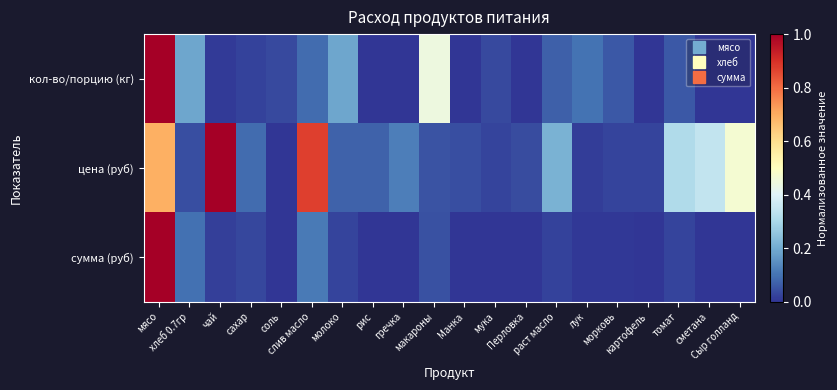

Which series has the widest spread of values?

кол-во/порцию (кг)